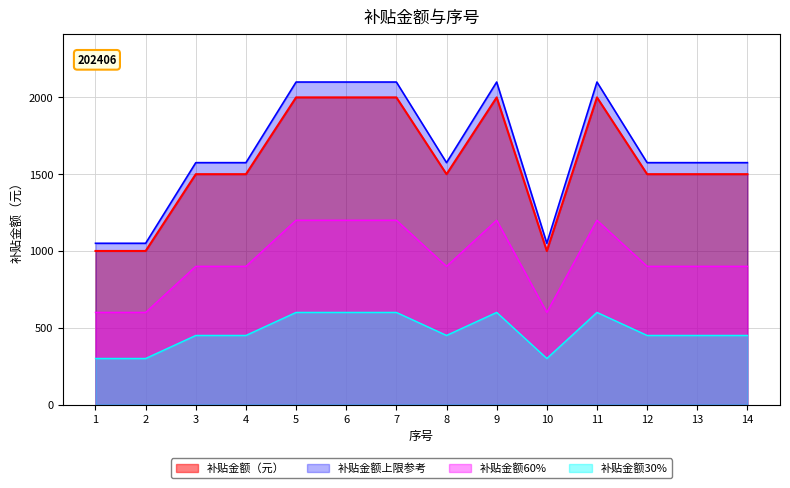

What is the sum of the values at 5 and 13?

3500